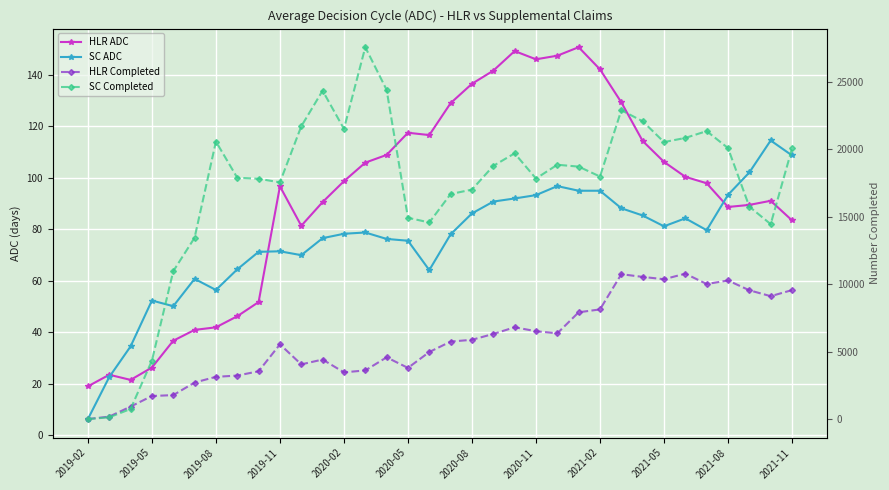

What is the value of the HLR ADC point at the 6th from the left?

40.9